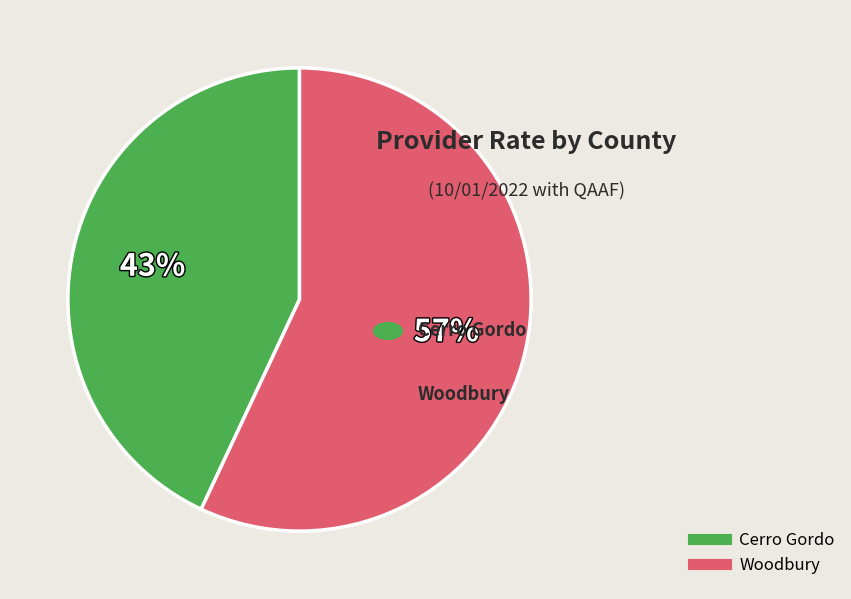

What is the ratio of the value at Woodbury to the value at Cerro Gordo?

1.3